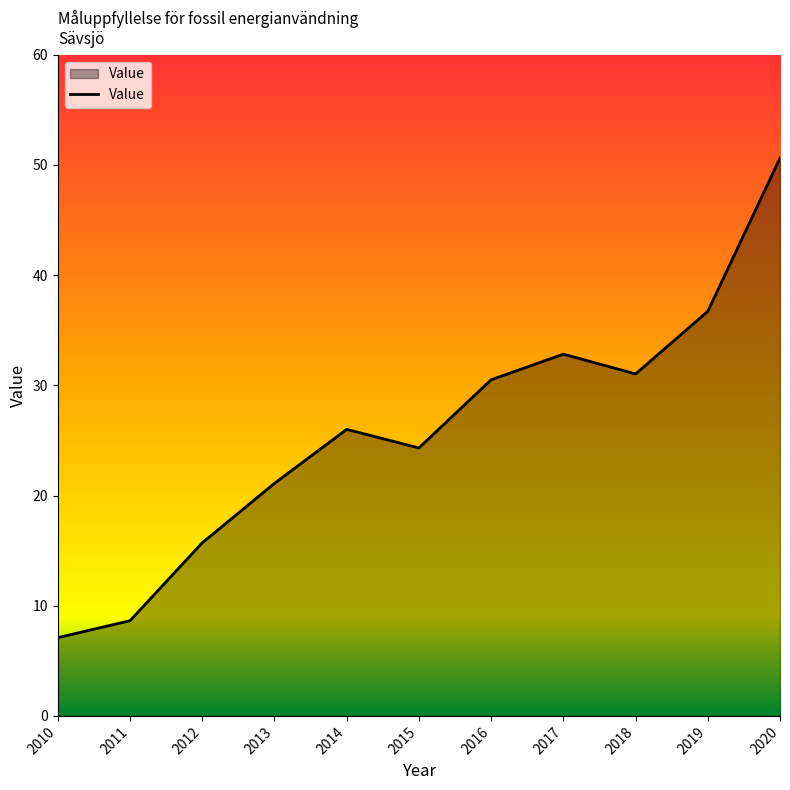

How many interior local valleys (lower than both neighbors) does the data have?

2